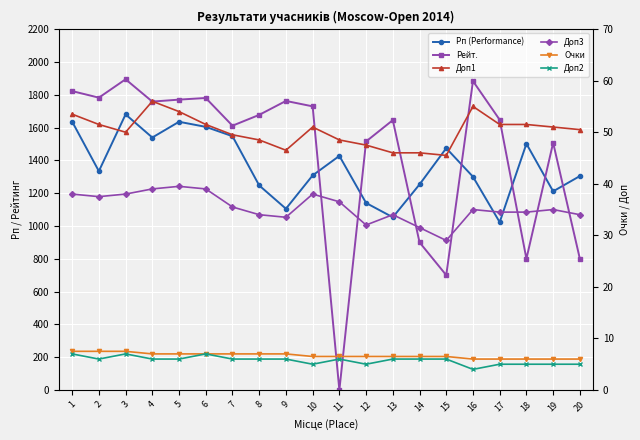

At 20, list the series in order from smallest to largest.

Доп2, Очки, Доп3, Доп1, Рейт., Рп (Performance)